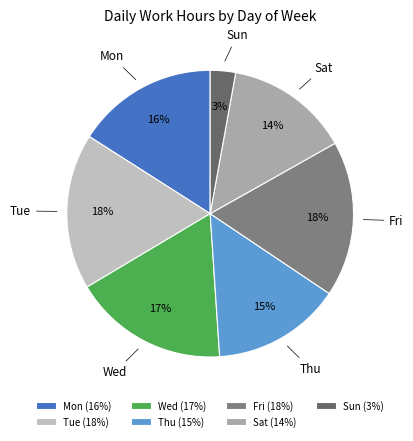

Between Tue and Sun, which is larger?

Tue